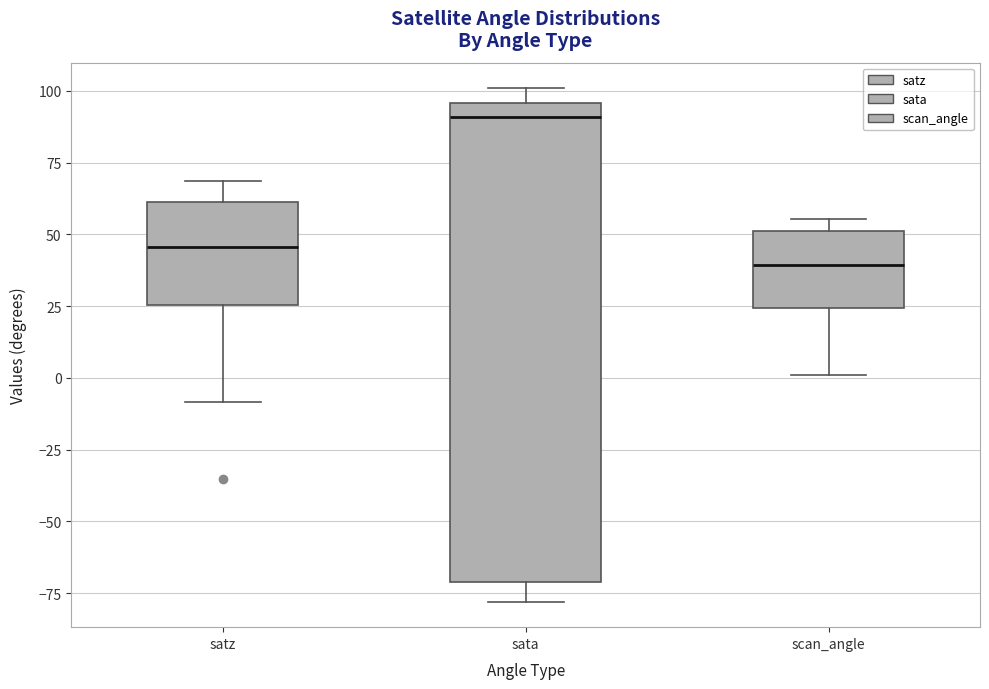

Comparing the boxes themselves (not the whiskers), which one is the tallest?

sata